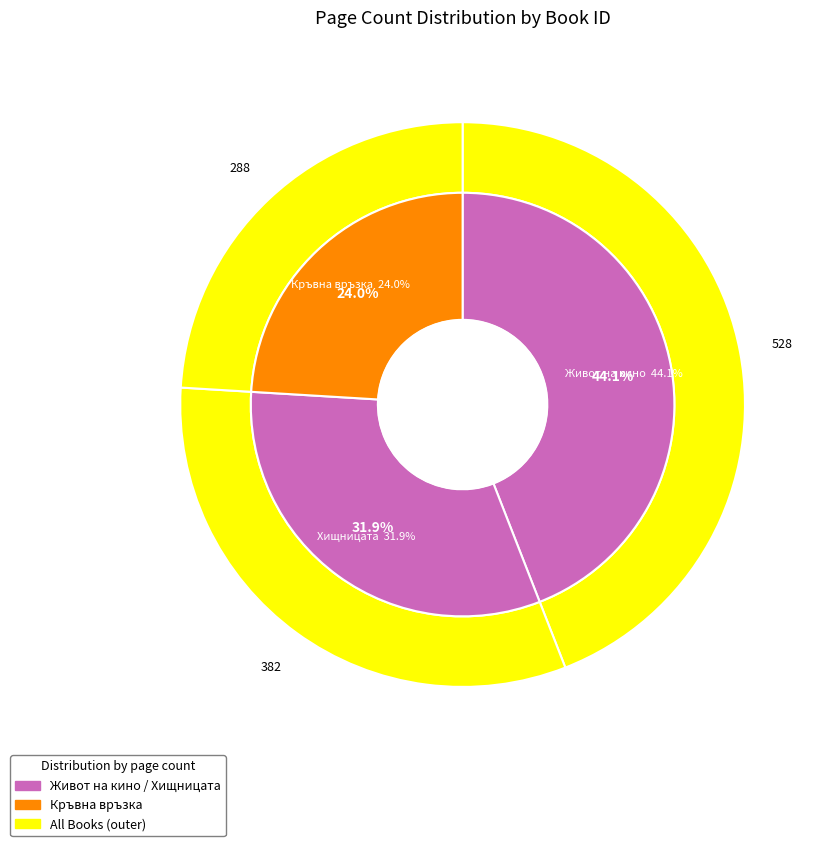

To the nearest percent, what is the average slice percentage?

33%